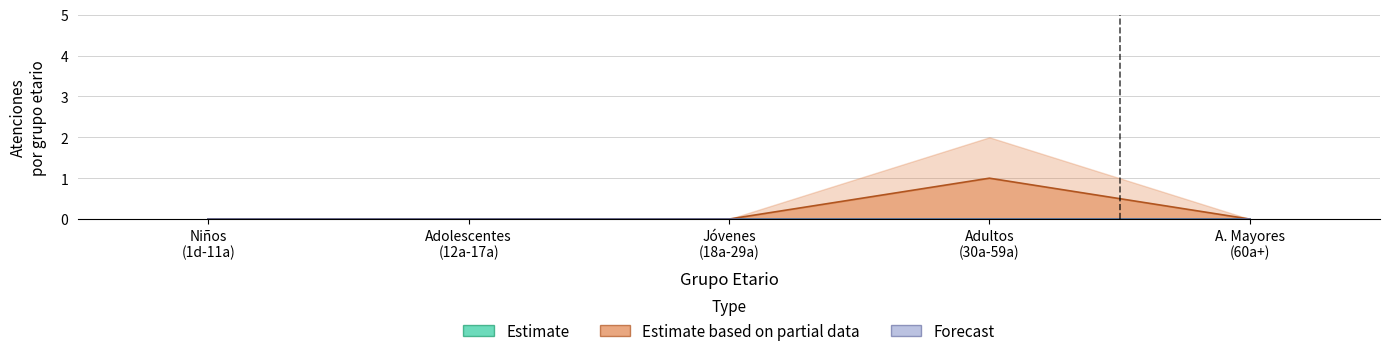

Is the value of Estimate at Jóvenes
(18a-29a) greater than the value of Forecast at Adolescentes
(12a-17a)?

No